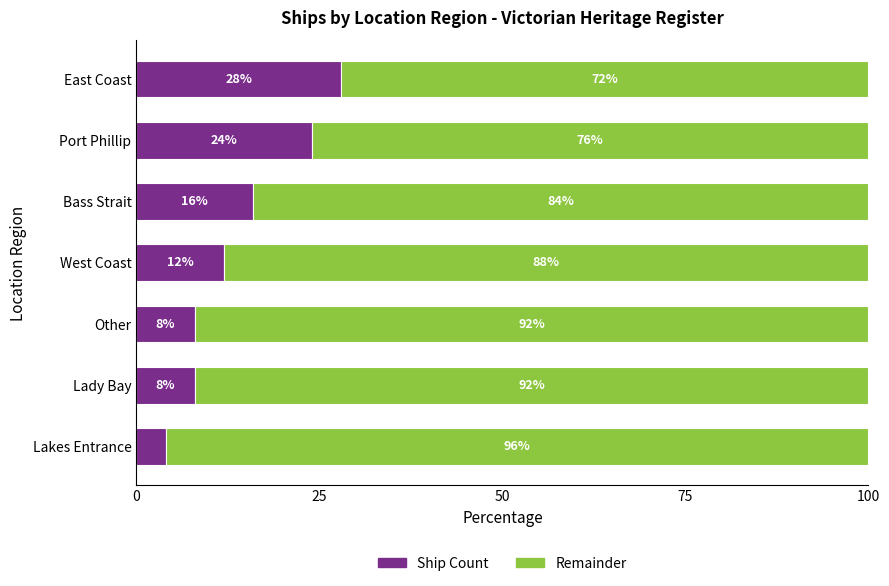

What is the total value across all series at East Coast?

100.0